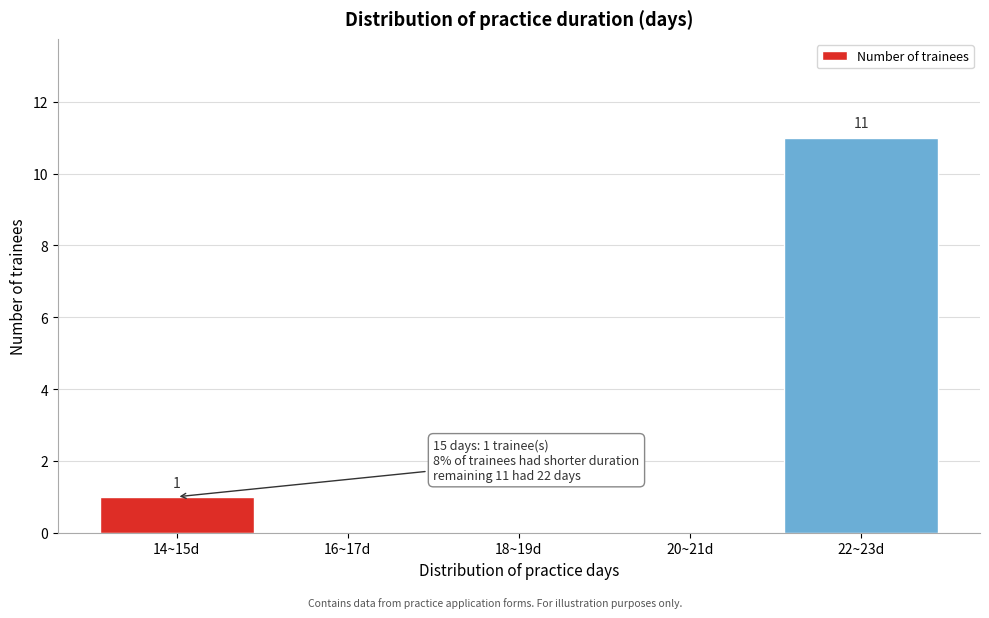

Reading right to left, what are all the values shown in this chart?

22~23d=11	20~21d=0	18~19d=0	16~17d=0	14~15d=1